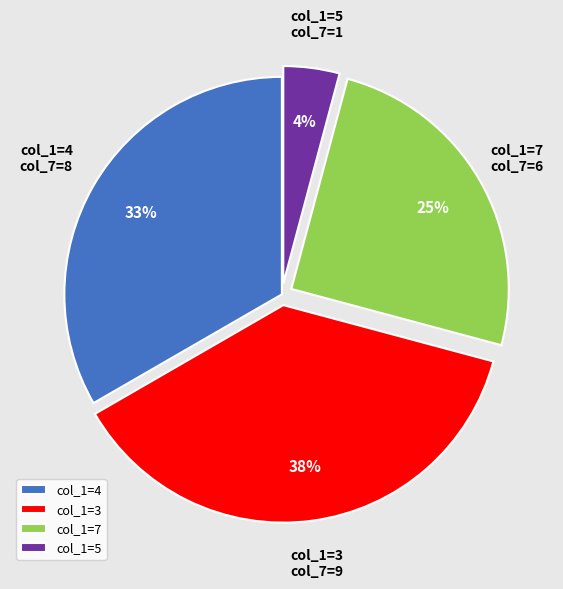

What percentage is the col_1=7 slice, to the nearest percent?

25%